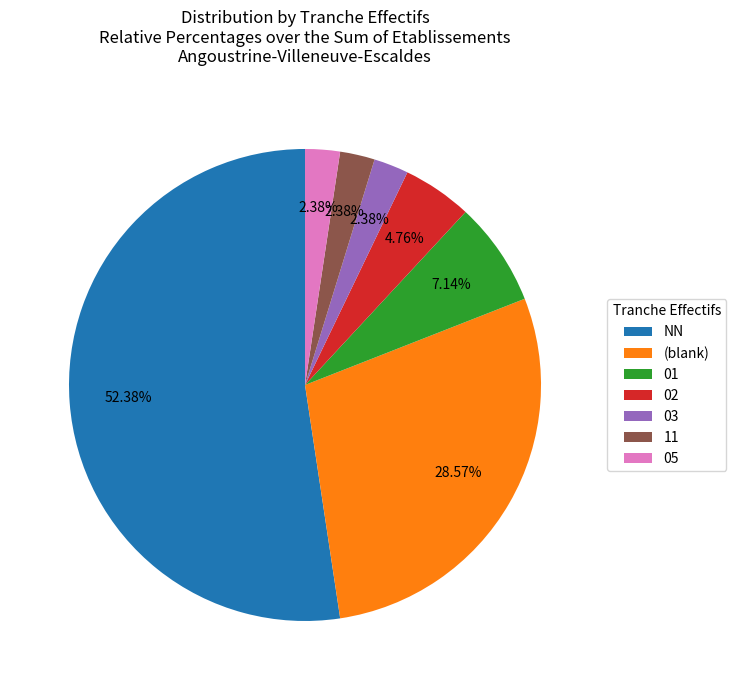

To the nearest percent, what is the difference between the largest and smallest slice percentages?

50%